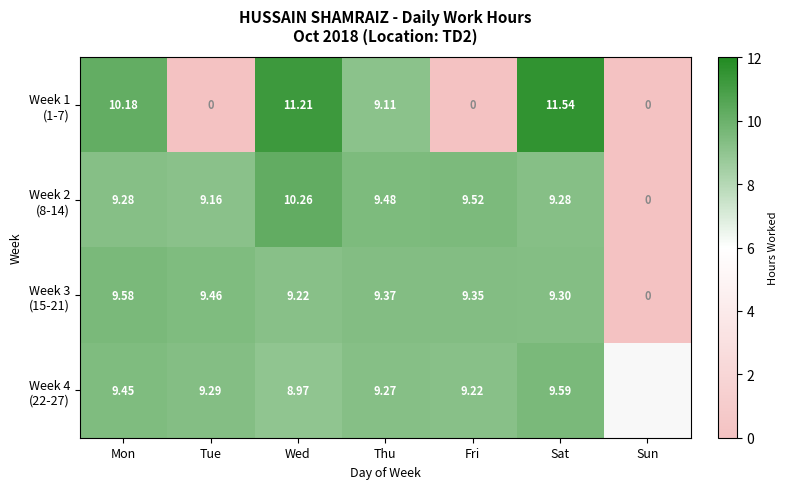

How many values in the Week 3 (15-21) series exceed 9?

6